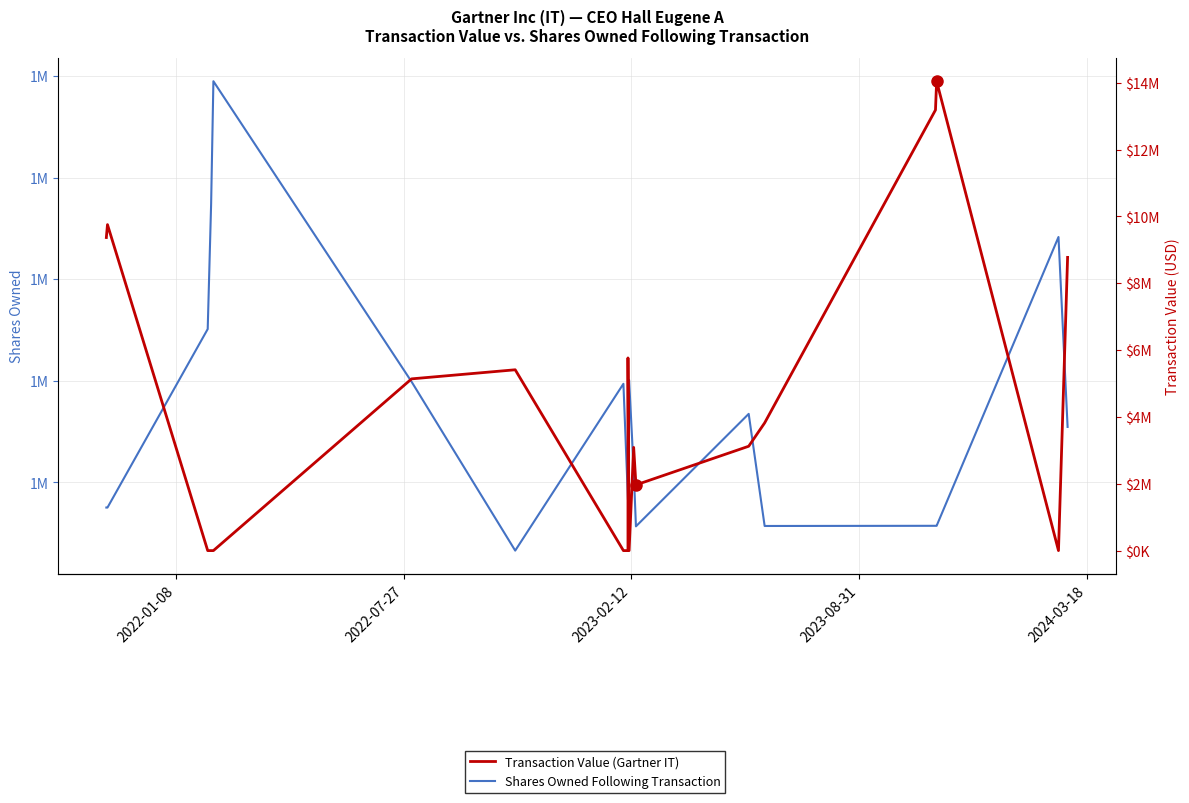

What is the difference between the maximum and second lowest values in the Transaction Value (Gartner IT) series?

14045229